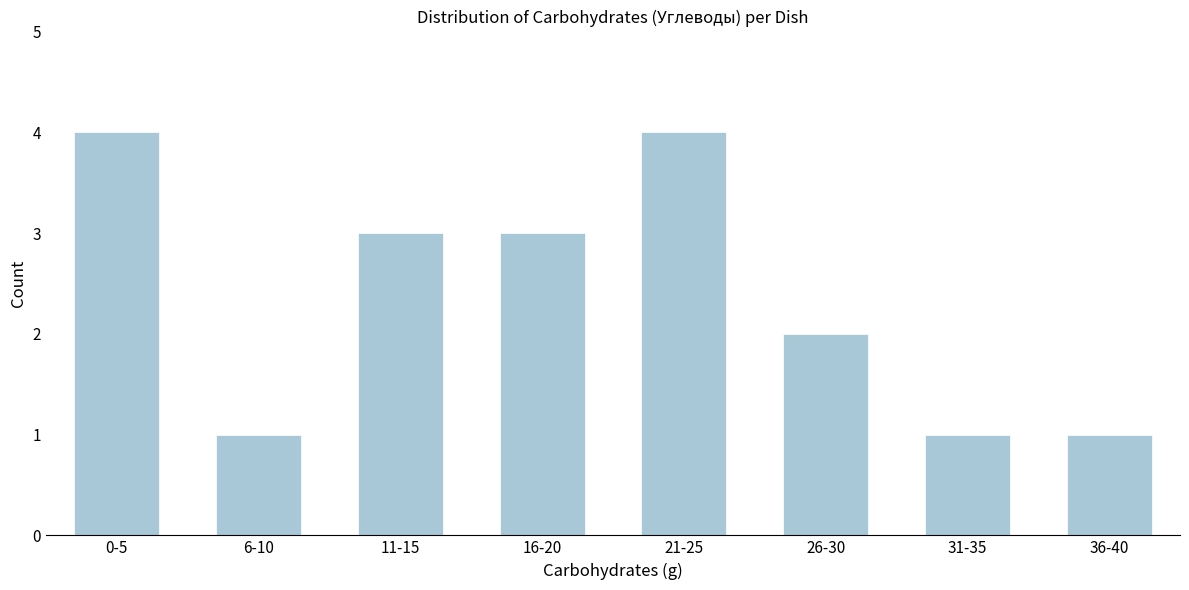

Reading left to right, extract all data points from this chart.

0-5=4	6-10=1	11-15=3	16-20=3	21-25=4	26-30=2	31-35=1	36-40=1